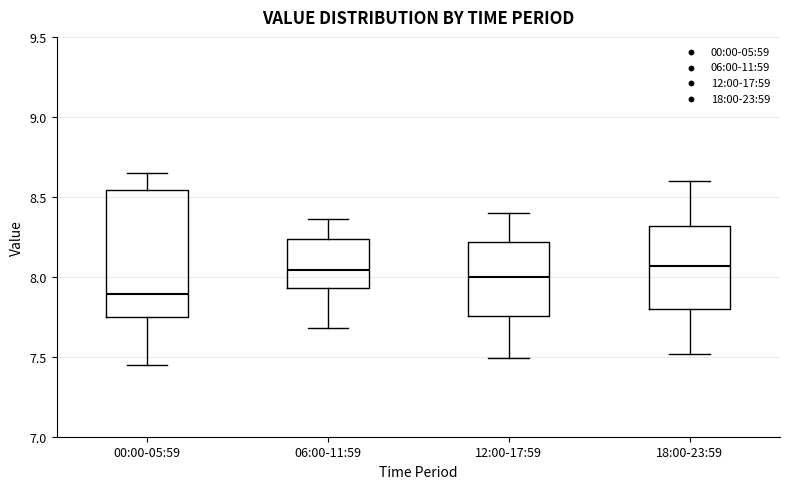

Where is the upper edge of the box for 18:00-23:59 on the y-axis? The values are not printed on the chart, so give them approximately, as read against the axis.

8.30